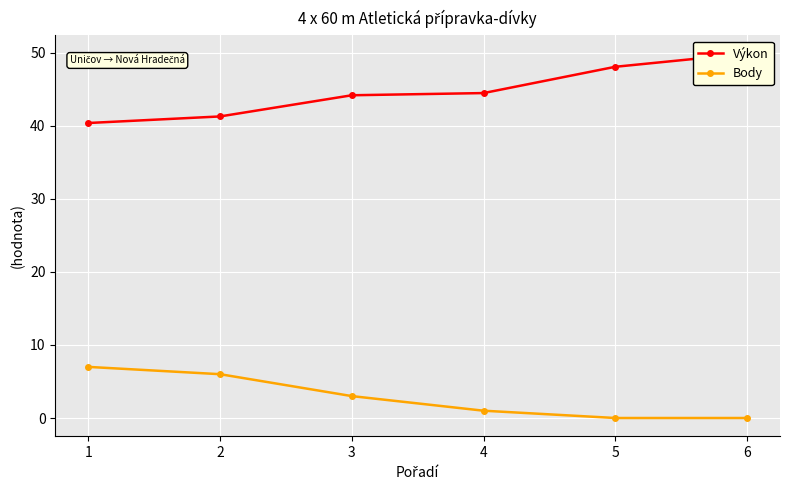

What is the average value of the Výkon series?

44.7